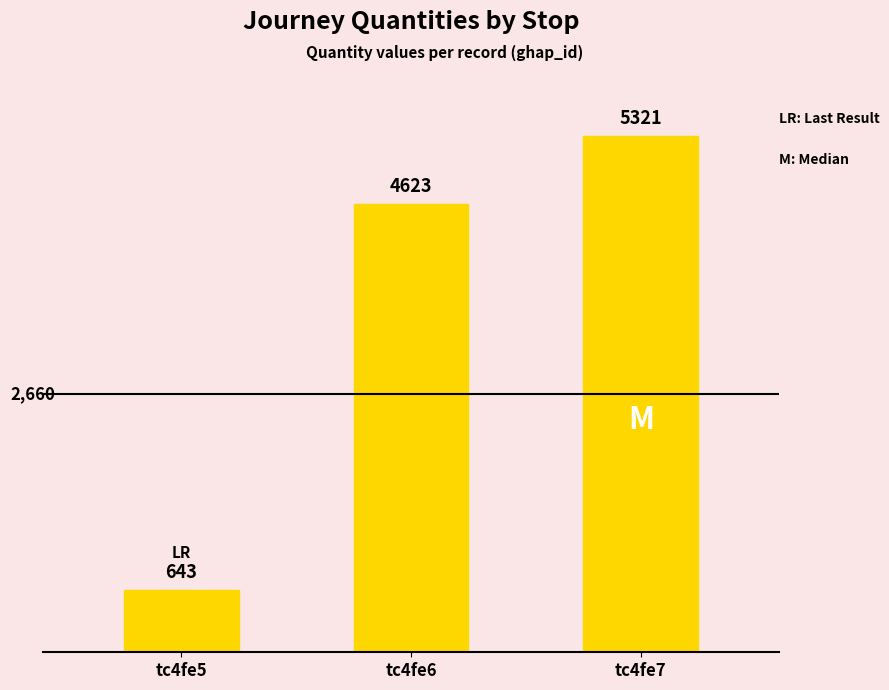

What is the change in value from tc4fe6 to tc4fe7?

+698